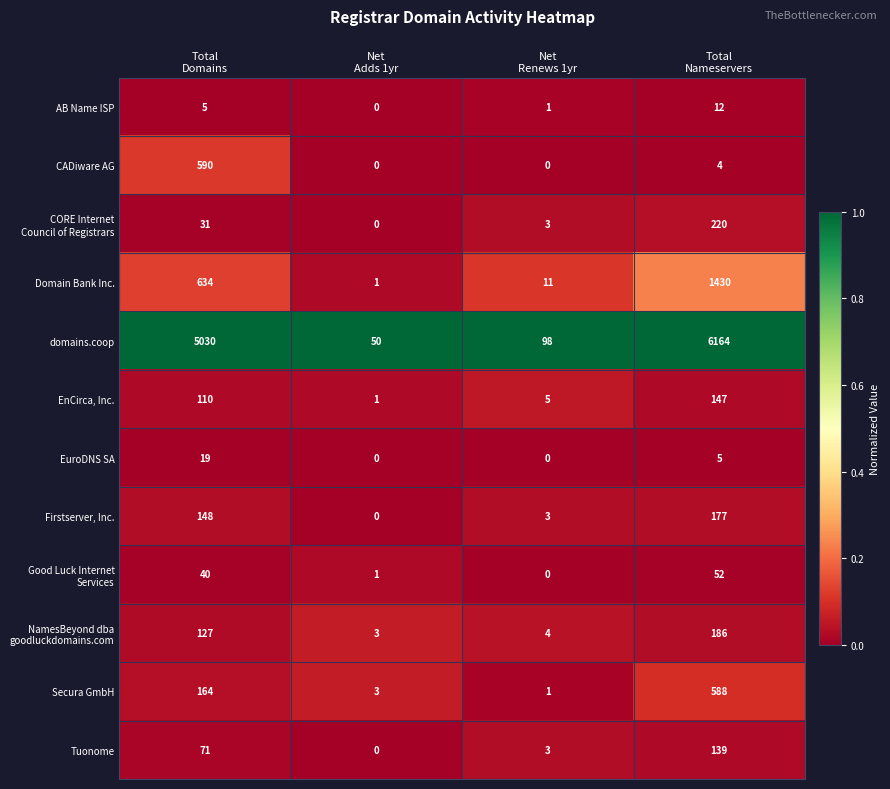

Which series has the widest spread of values?

domains.coop